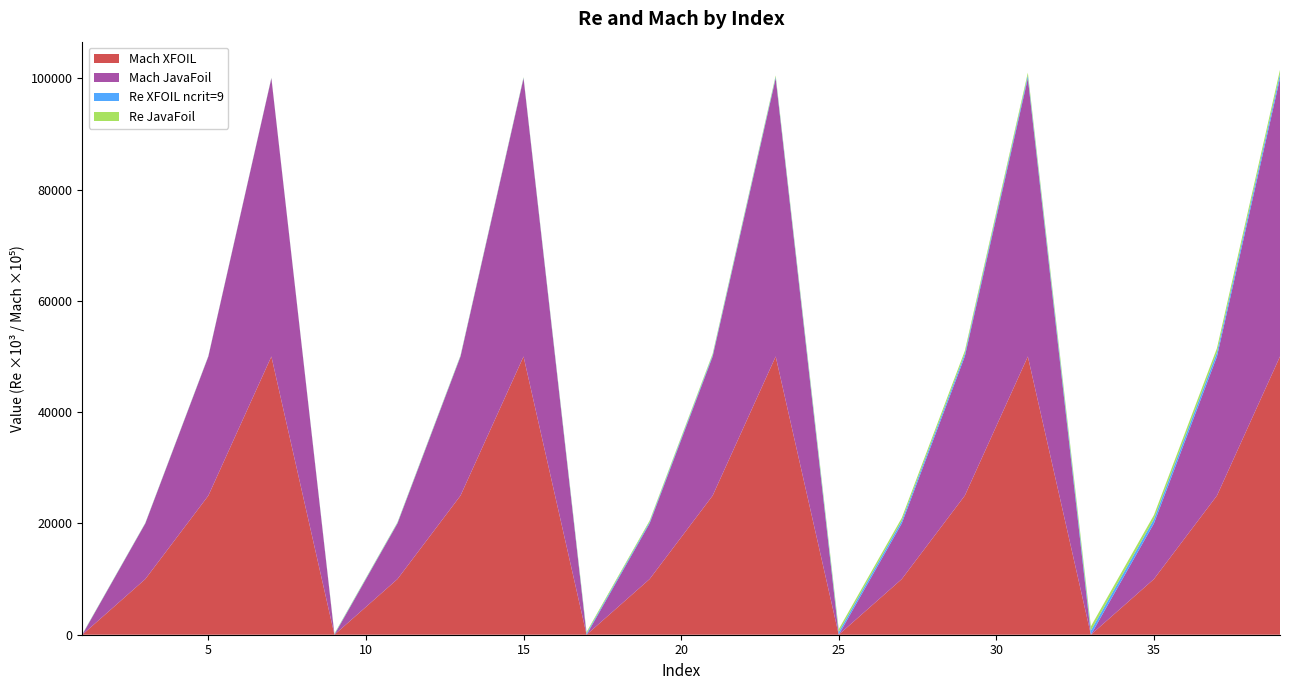

Reading left to right, transcribe all the data shown in this chart.

JavaFoil: 1=50000.0	3=50000.0	5=50000.0	7=50000.0	9=100000.0	11=100000.0	13=100000.0	15=100000.0	17=250000.0	19=250000.0	21=250000.0	23=250000.0	25=500000.0	27=500000.0	29=500000.0	31=500000.0	33=750000.0	35=750000.0	37=750000.0	39=750000.0
XFOIL ncrit=9: 1=50000.0	3=50000.0	5=50000.0	7=50000.0	9=100000.0	11=100000.0	13=100000.0	15=100000.0	17=250000.0	19=250000.0	21=250000.0	23=250000.0	25=500000.0	27=500000.0	29=500000.0	31=500000.0	33=750000.0	35=750000.0	37=750000.0	39=750000.0
Mach JavaFoil: 1=0.0	3=0.1	5=0.2	7=0.5	9=0.0	11=0.1	13=0.2	15=0.5	17=0.0	19=0.1	21=0.2	23=0.5	25=0.0	27=0.1	29=0.2	31=0.5	33=0.0	35=0.1	37=0.2	39=0.5
Mach XFOIL: 1=0.0	3=0.1	5=0.2	7=0.5	9=0.0	11=0.1	13=0.2	15=0.5	17=0.0	19=0.1	21=0.2	23=0.5	25=0.0	27=0.1	29=0.2	31=0.5	33=0.0	35=0.1	37=0.2	39=0.5